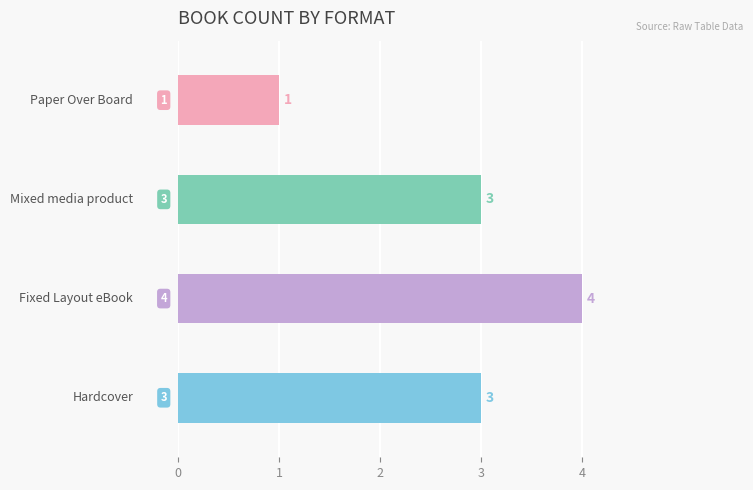

What is the sum of all values?

11